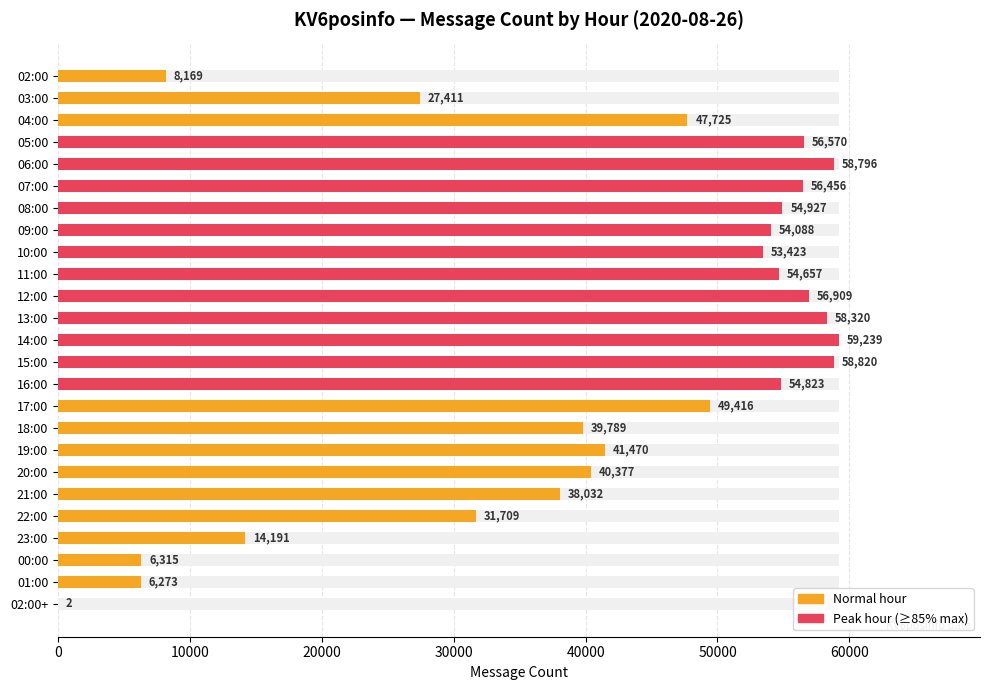

Reading left to right, what are all the values shown in this chart?

8169	27411	47725	56570	58796	56456	54927	54088	53423	54657	56909	58320	59239	58820	54823	49416	39789	41470	40377	38032	31709	14191	6315	6273	2